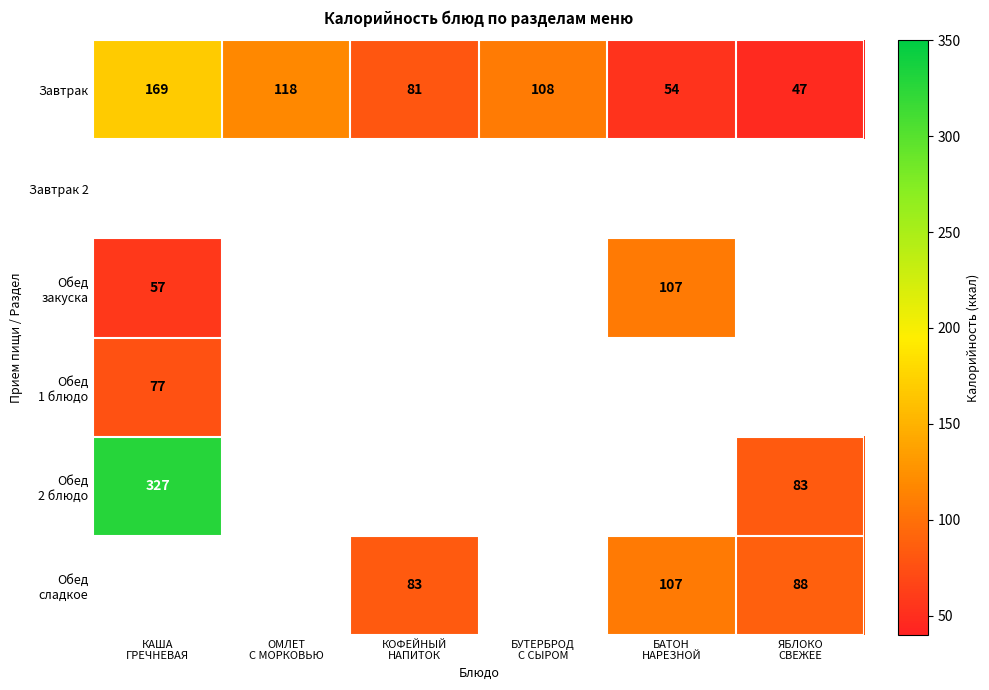

Which series has the largest range (max minus min)?

Обед 2 блюдо